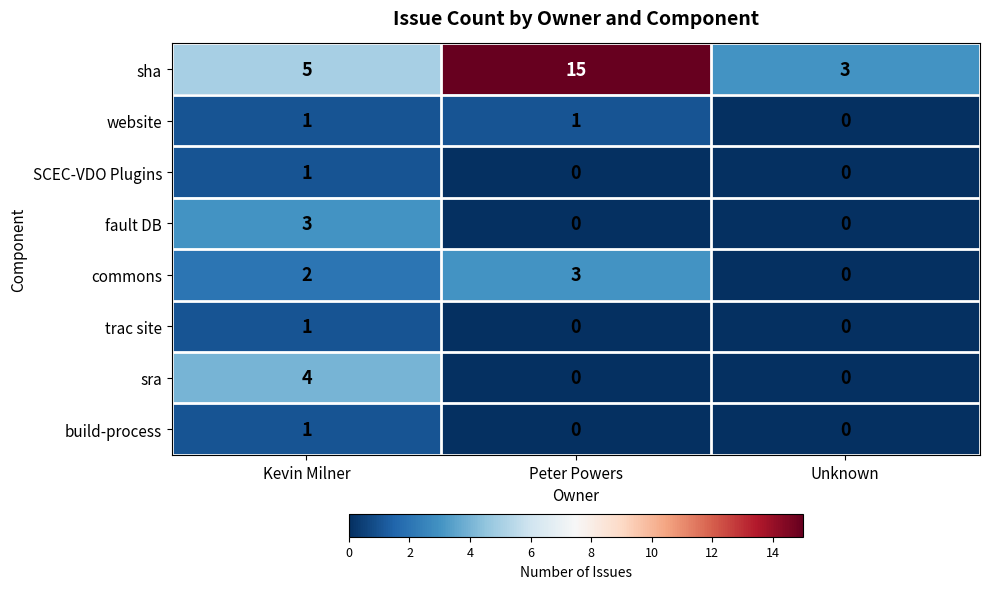

Reading left to right, extract all data points from this chart.

sha: Kevin Milner=5	Peter Powers=15	Unknown=3
website: Kevin Milner=1	Peter Powers=1	Unknown=0
SCEC-VDO Plugins: Kevin Milner=1	Peter Powers=0	Unknown=0
fault DB: Kevin Milner=3	Peter Powers=0	Unknown=0
commons: Kevin Milner=2	Peter Powers=3	Unknown=0
trac site: Kevin Milner=1	Peter Powers=0	Unknown=0
sra: Kevin Milner=4	Peter Powers=0	Unknown=0
build-process: Kevin Milner=1	Peter Powers=0	Unknown=0